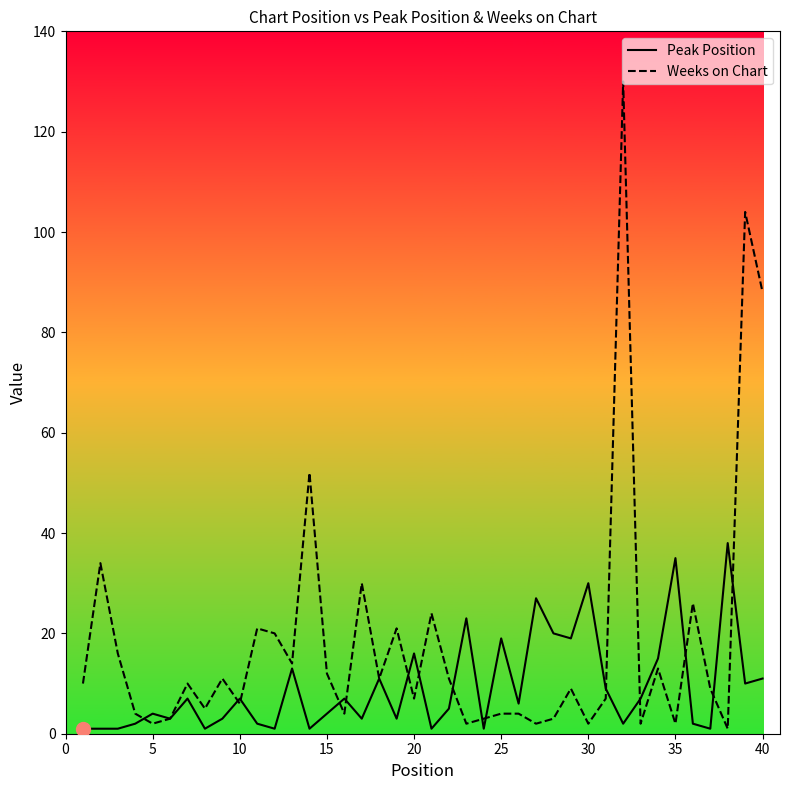

Rank the series by their maximum value, from highest to lowest.

Weeks on Chart, Peak Position